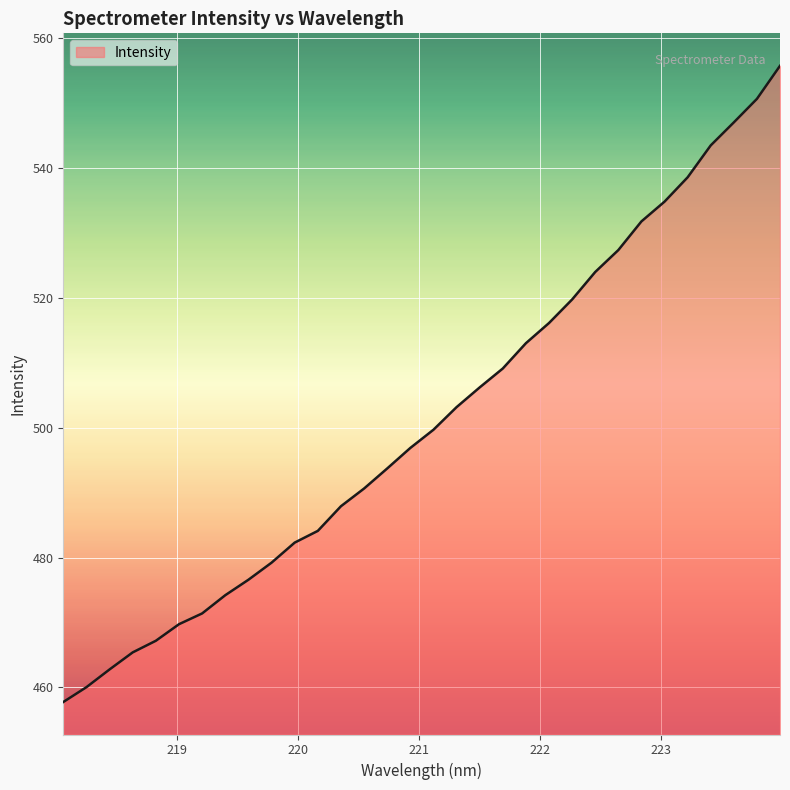

What is the minimum value shown in the chart?

457.8